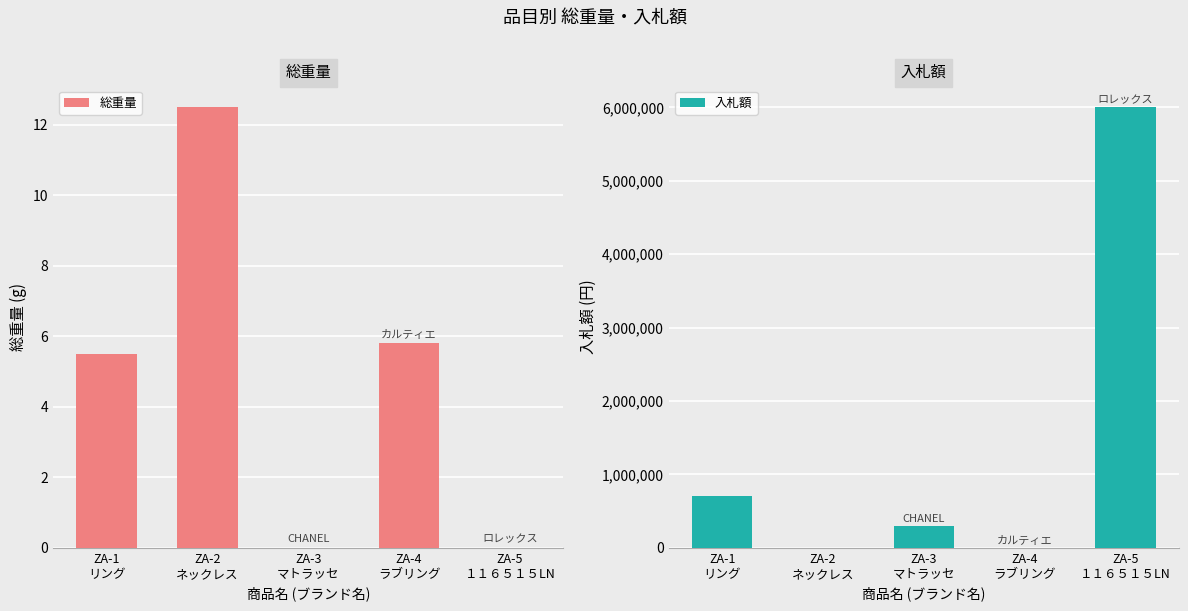

How many bars are there in total?

10